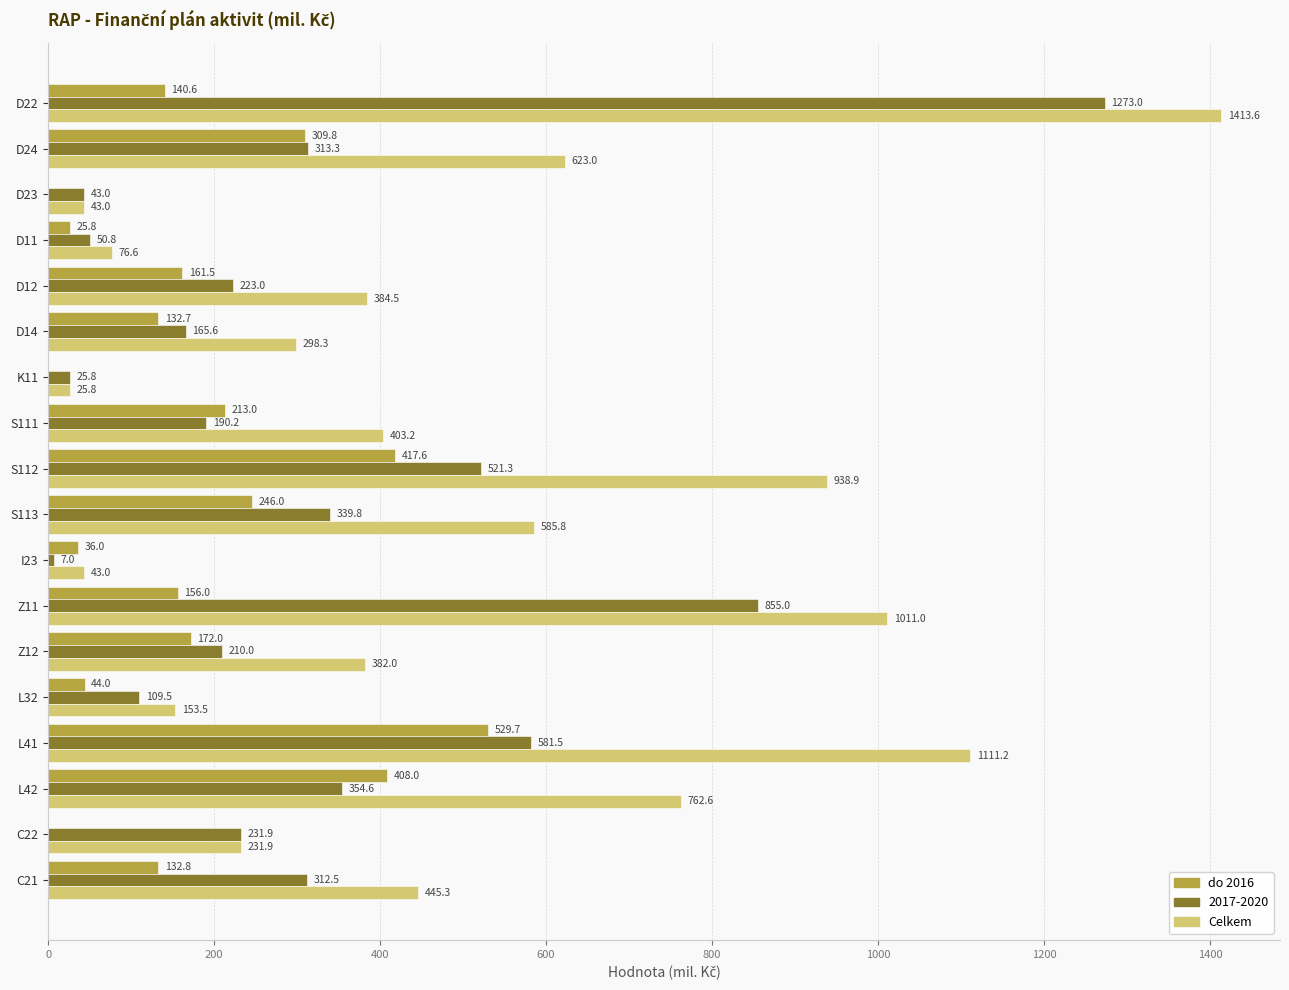

Which series has the largest total across all categories?

Celkem